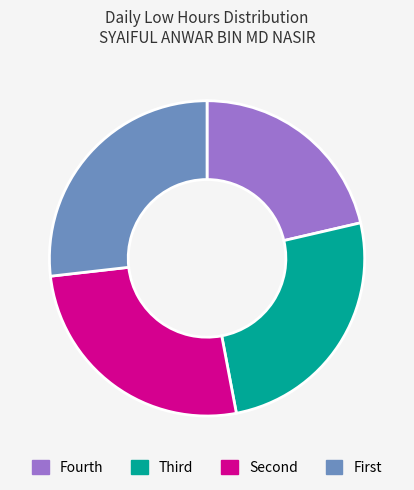

How many slices are in this pie chart?

4